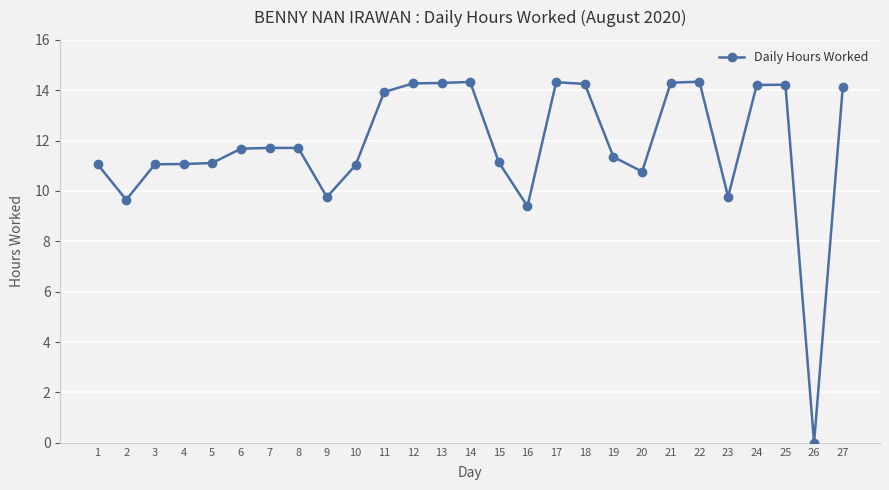

Is it true that the value at 20 is 14.9?

False